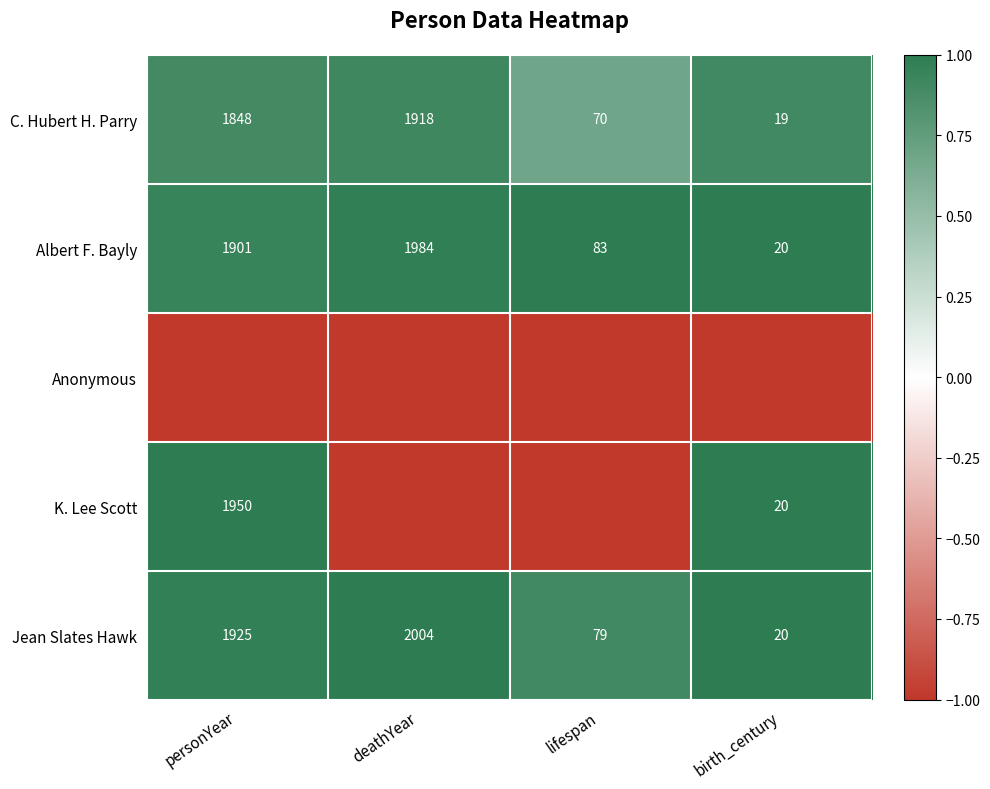

Where is C. Hubert H. Parry nearest to the value 968?

personYear